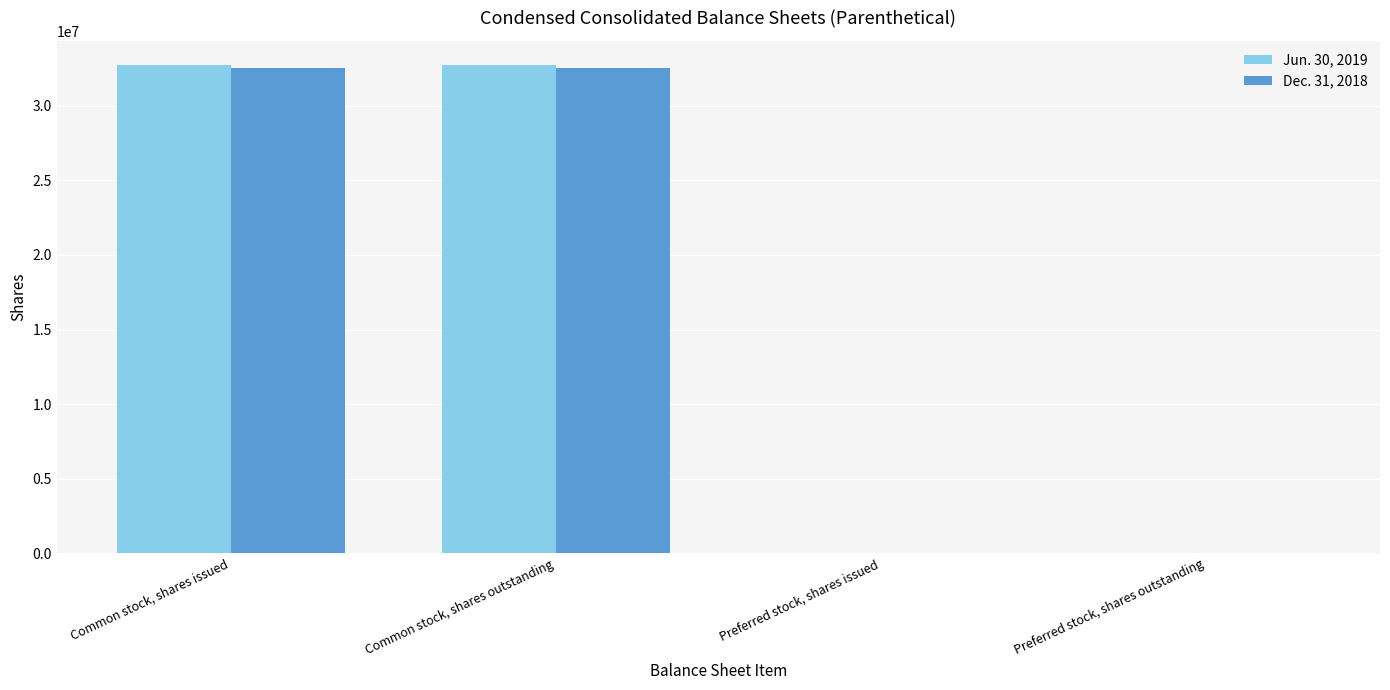

True or false: Jun. 30, 2019 has a value of 48103465 at Common stock, shares issued.

False